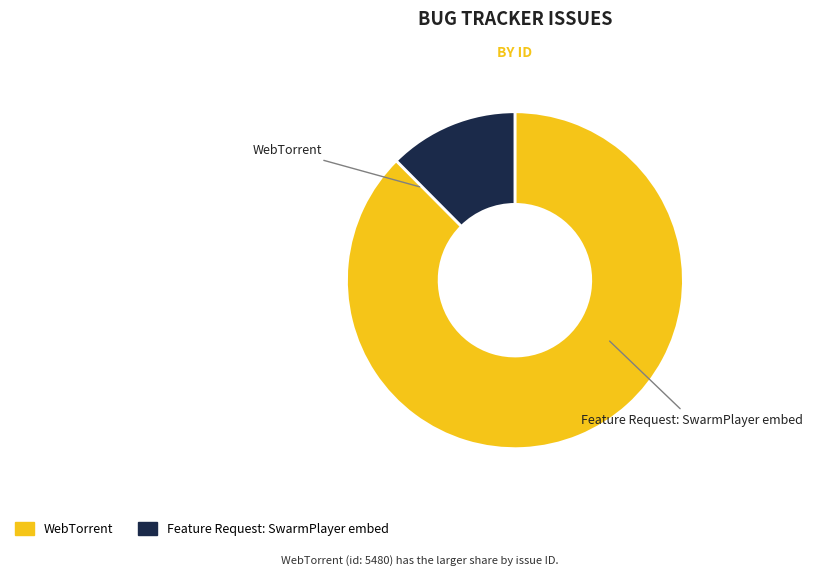

To the nearest percent, what percentage of the pie is WebTorrent?

88%